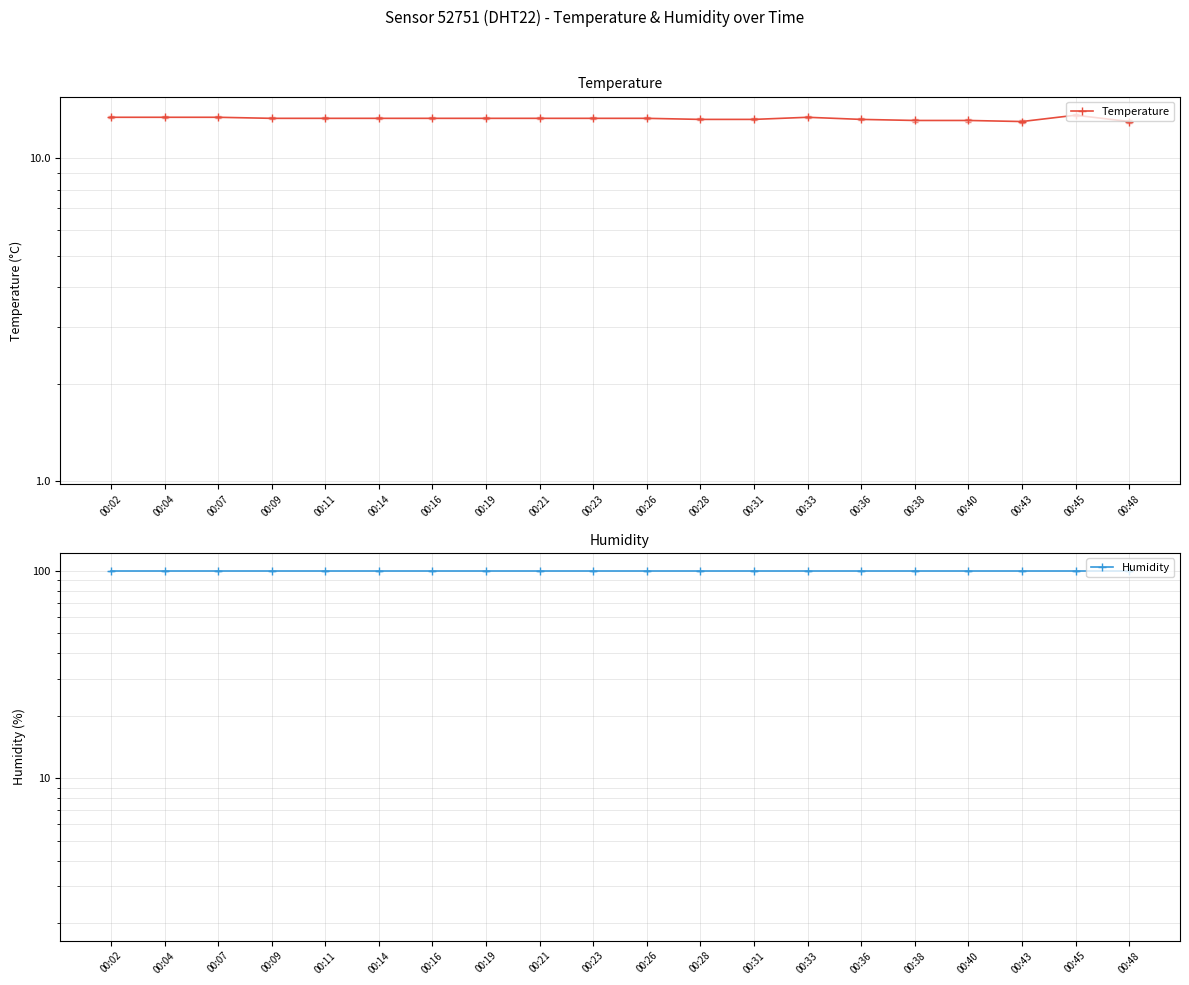

At which label does Humidity reach its minimum?

00:02